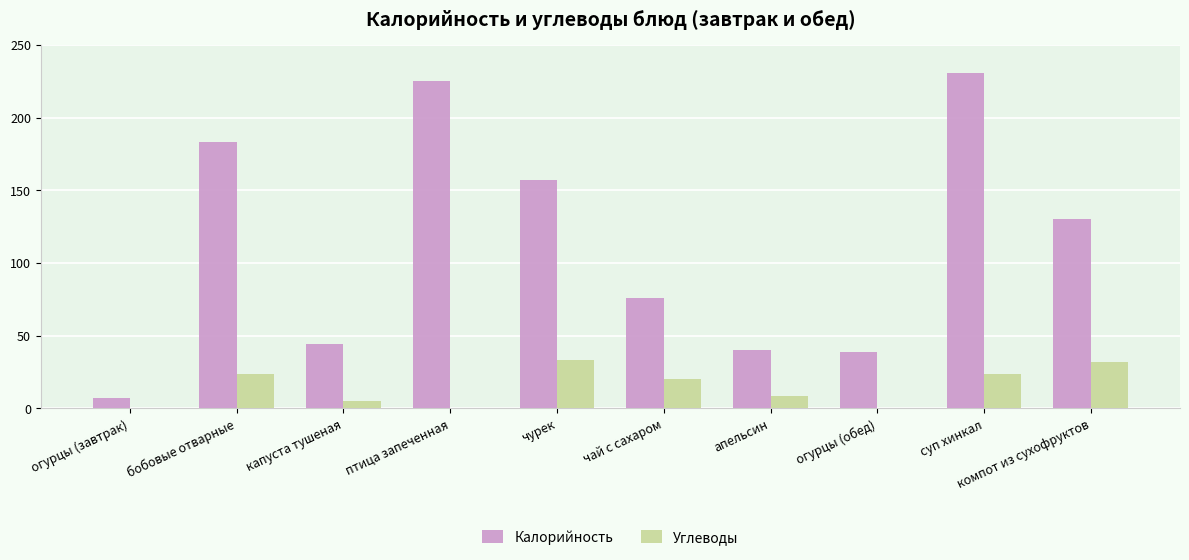

At which category does the chart reach its peak across all series?

суп хинкал